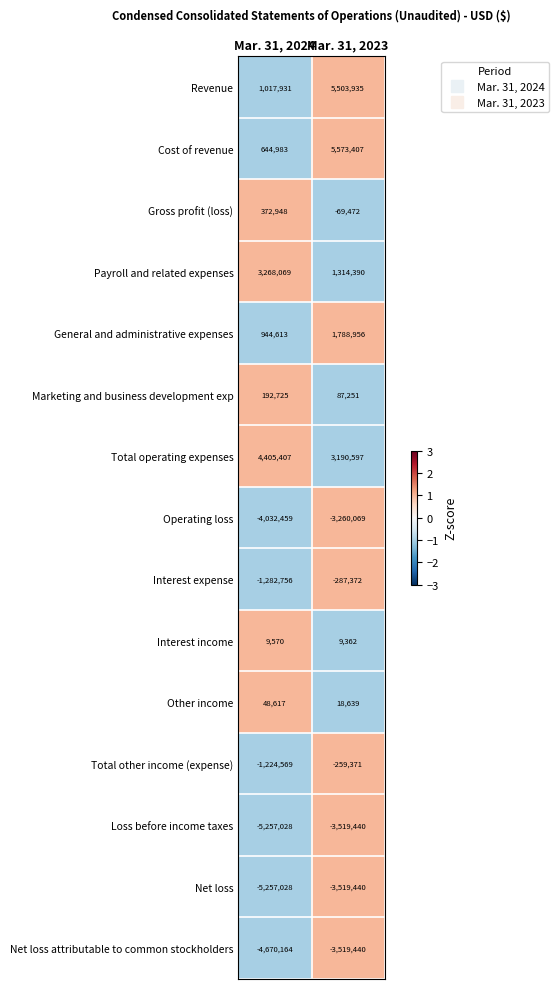

Rank the categories by Total operating expenses value from lowest to highest.

Mar. 31, 2023, Mar. 31, 2024